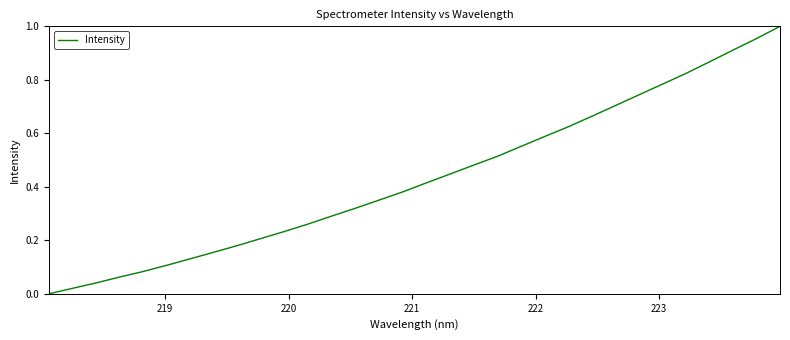

What is the difference between the maximum and second lowest values?

1.0